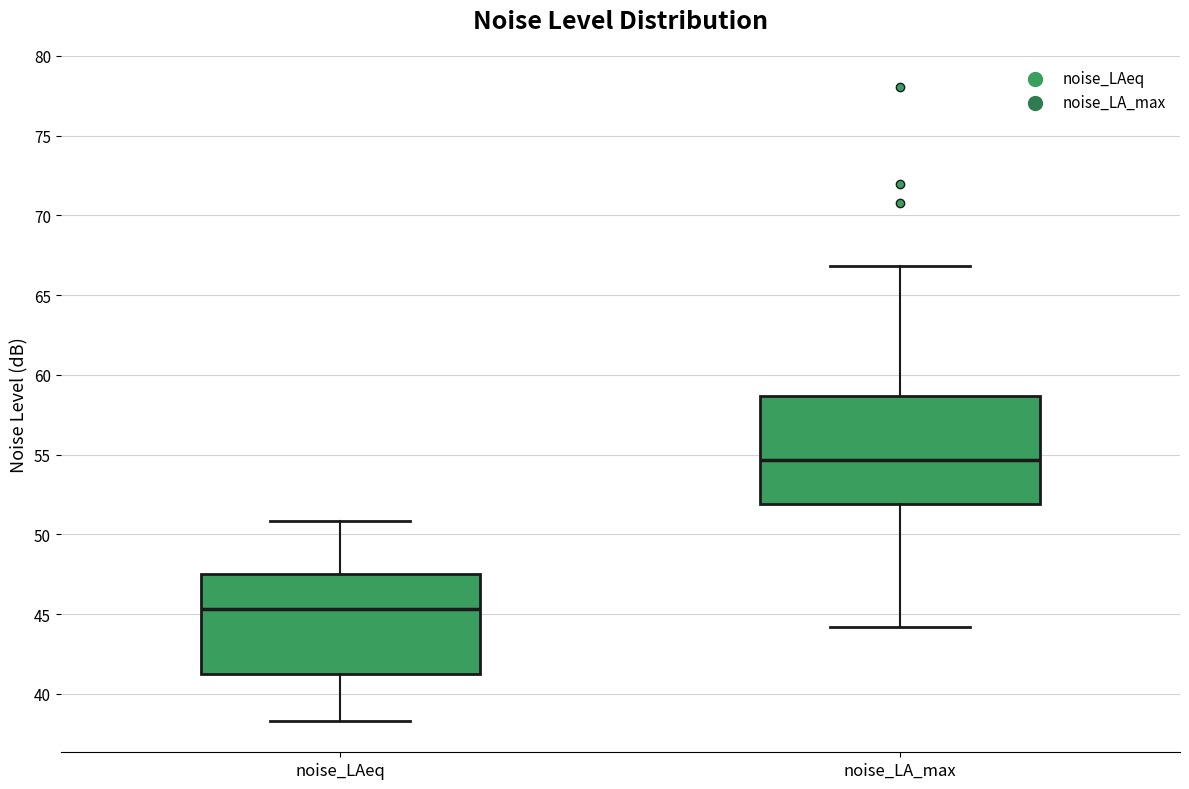

Reading left to right, transcribe this box plot: for each box, give where its median line is, the range the box spans, and where its two whiskers end, as read against the y-axis. The values are not printed on the chart, so give them approximately, as read against the axis.

noise_LAeq: median 45.5, box 41.0 to 47.5, whiskers 38.5 to 51.0
noise_LA_max: median 54.5, box 52.0 to 58.5, whiskers 44.0 to 67.0